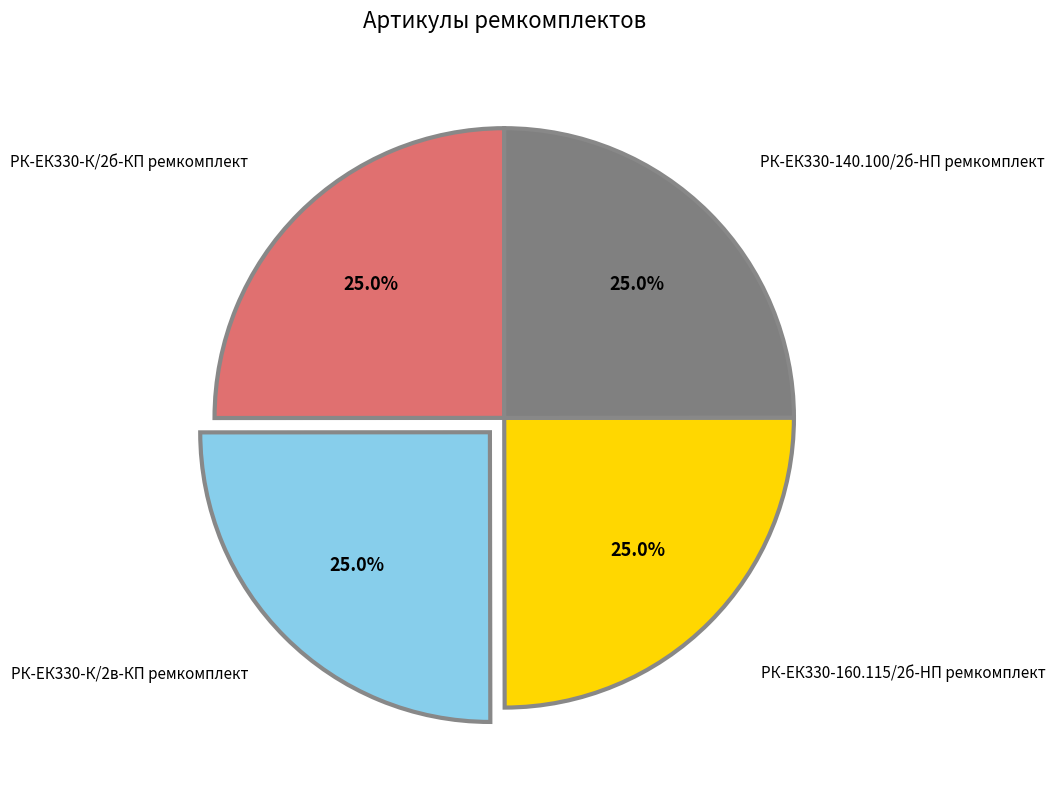

Which category has the biggest portion of the pie?

РК-ЕК330-К/2в-КП ремкомплект